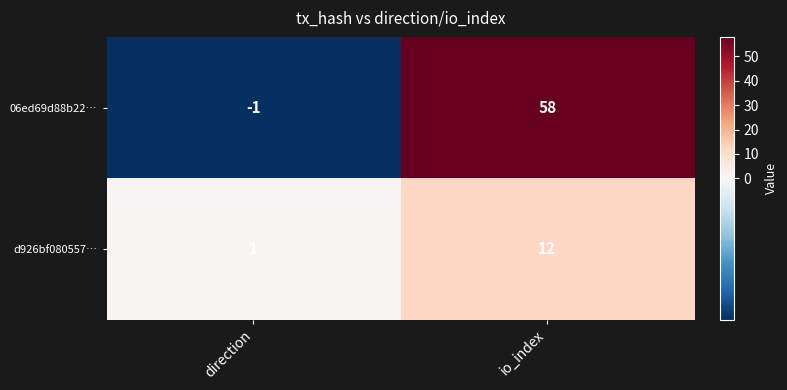

At which category is the sum across all series the highest?

io_index